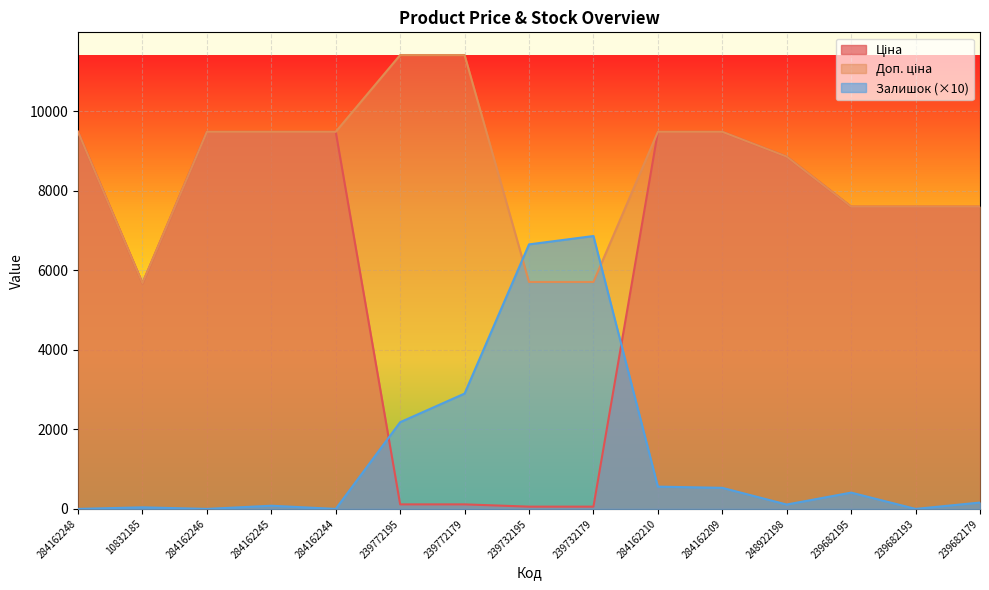

Rank the categories by Залишок value from lowest to highest.

284162248, 284162246, 284162244, 239682193, 10832185, 284162245, 248922198, 239682179, 239682195, 284162209, 284162210, 239772195, 239772179, 239732195, 239732179